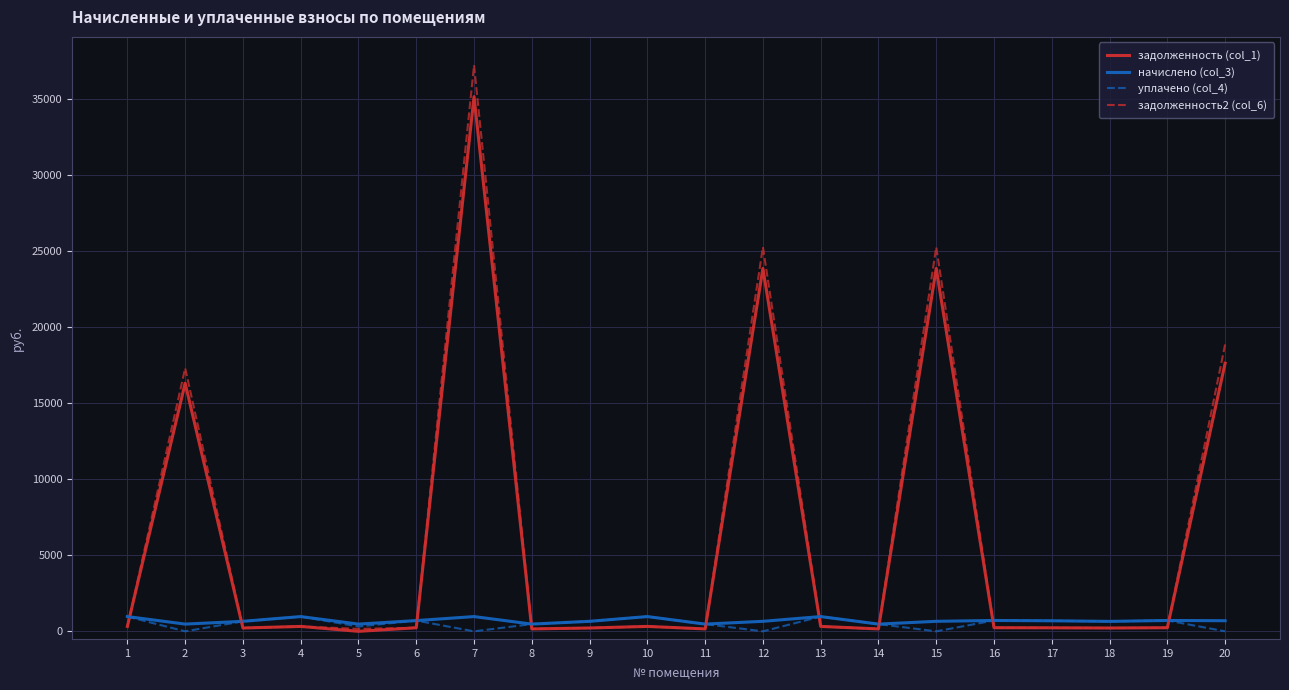

At which category is the sum across all series the highest?

7